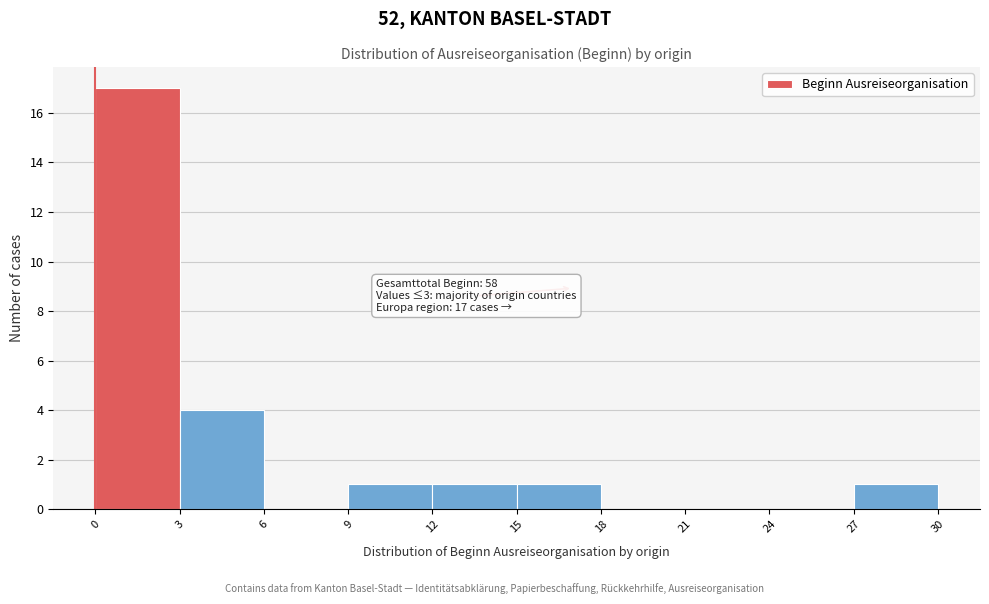

Which range on the x-axis has the tallest bar?

0 to 3